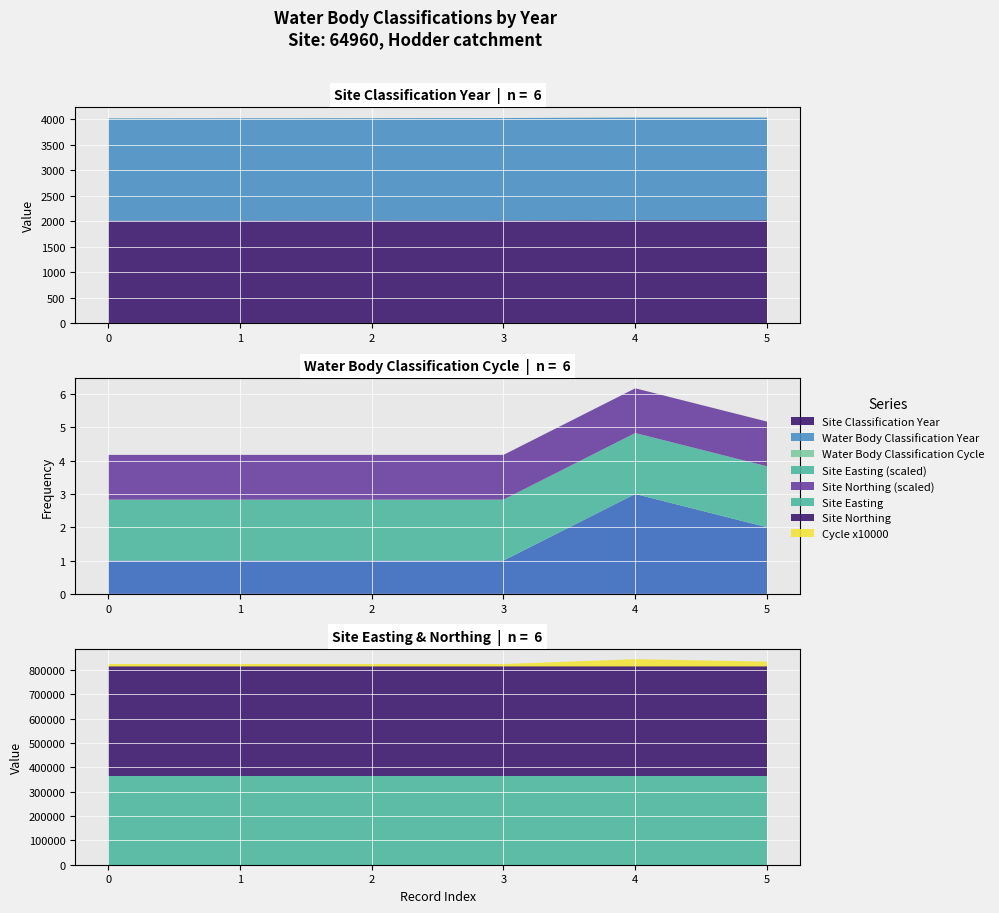

Reading right to left, transcribe all the data shown in this chart.

Site Easting: 365800	365800	365800	365800	365800	365800
Site Northing: 447915	447915	447915	447915	447915	447915
Water Body Classification Cycle: 2	3	1	1	1	1
Site Classification Year: 2019	2019	2014	2013	2012	2011
Water Body Classification Year: 2019	2019	2014	2013	2012	2011